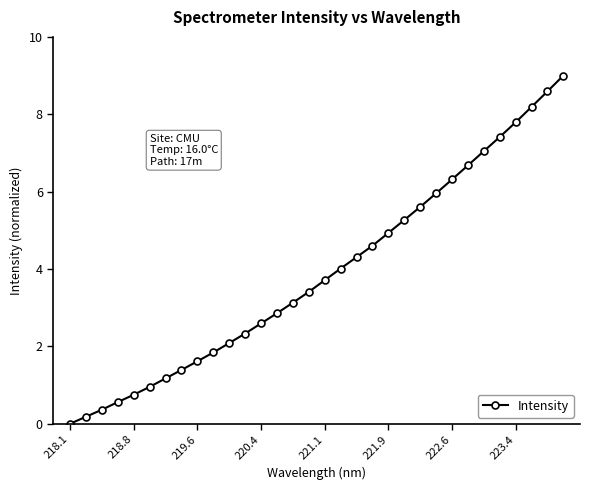

What is the average value?

3.9